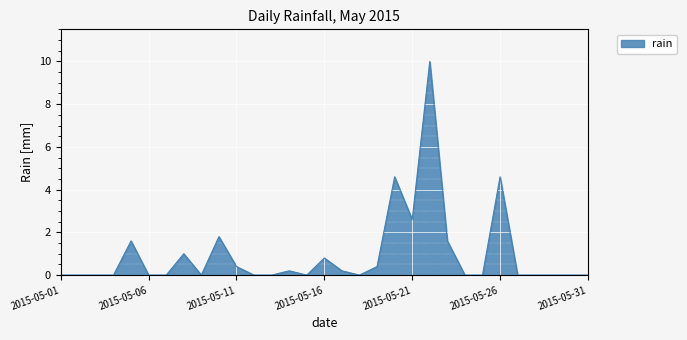

What is the greatest value displayed?

10.0